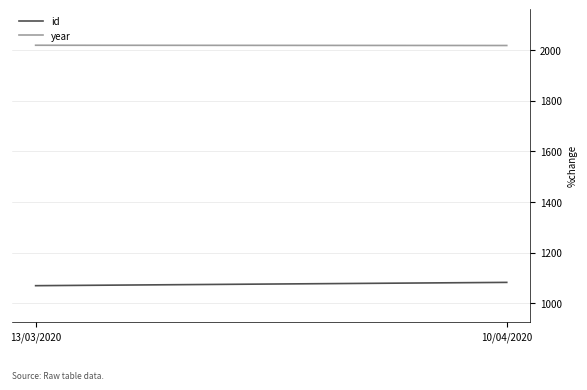

How many data points in id are less than 1082?

1